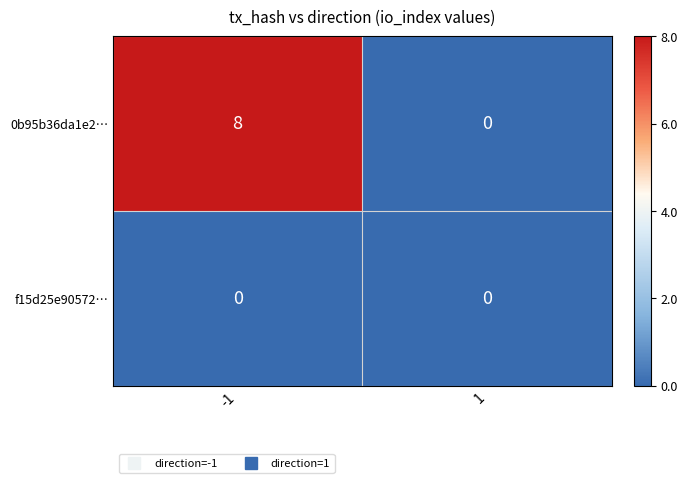

What is the difference between the 0b95b36da1e2… values at 1 and -1?

8